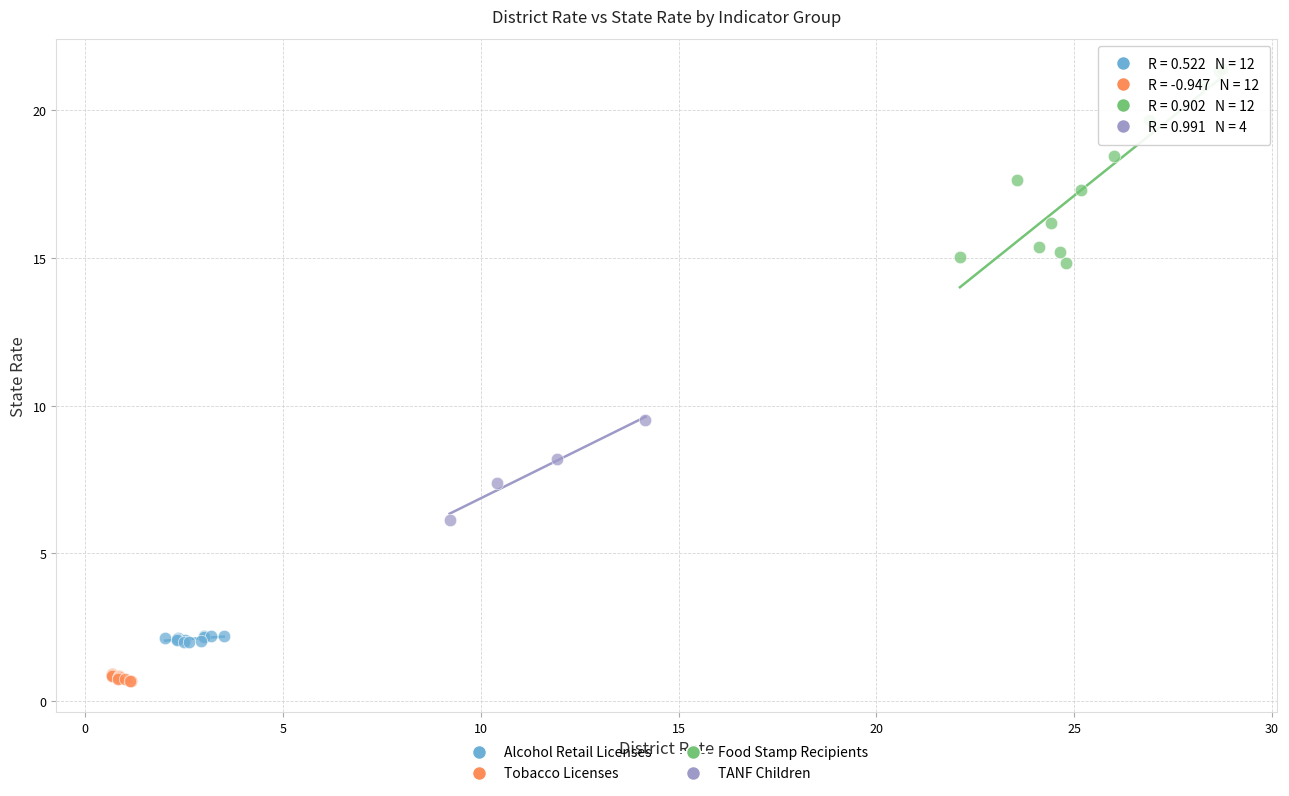

Which series reaches the minimum Y coordinate?

Tobacco Licenses